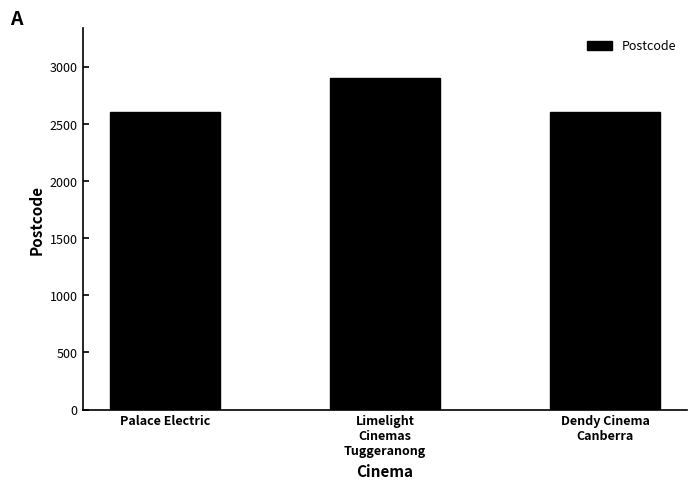

The chart shows a value of 1475 at Dendy Cinema
Canberra. True or false?

False